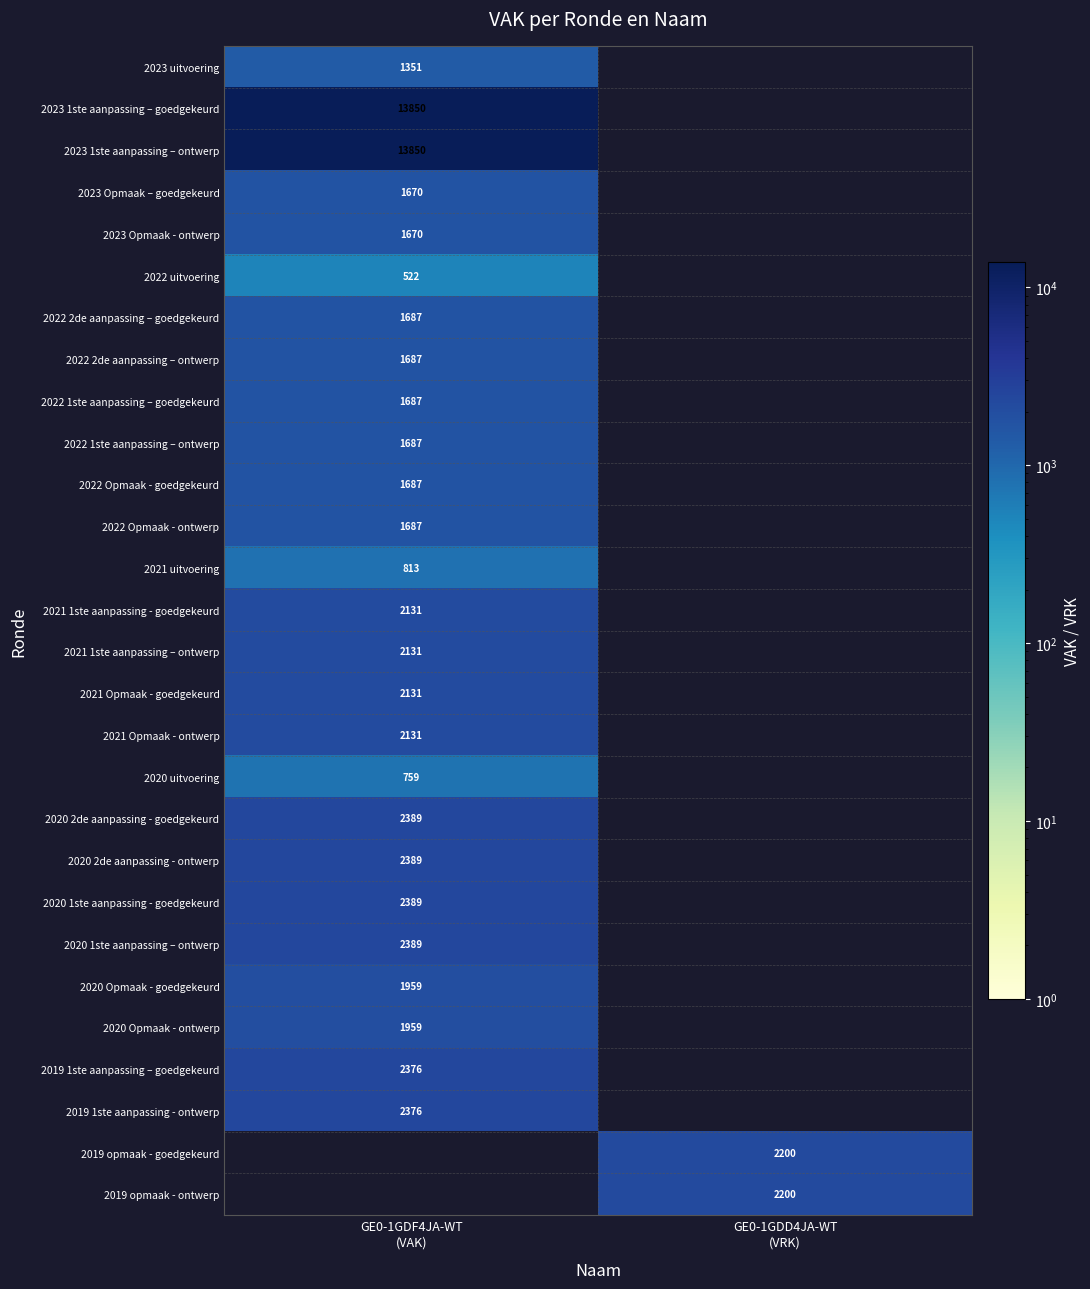

What is the sum of all 2023 1ste aanpassing – ontwerp values?

13850